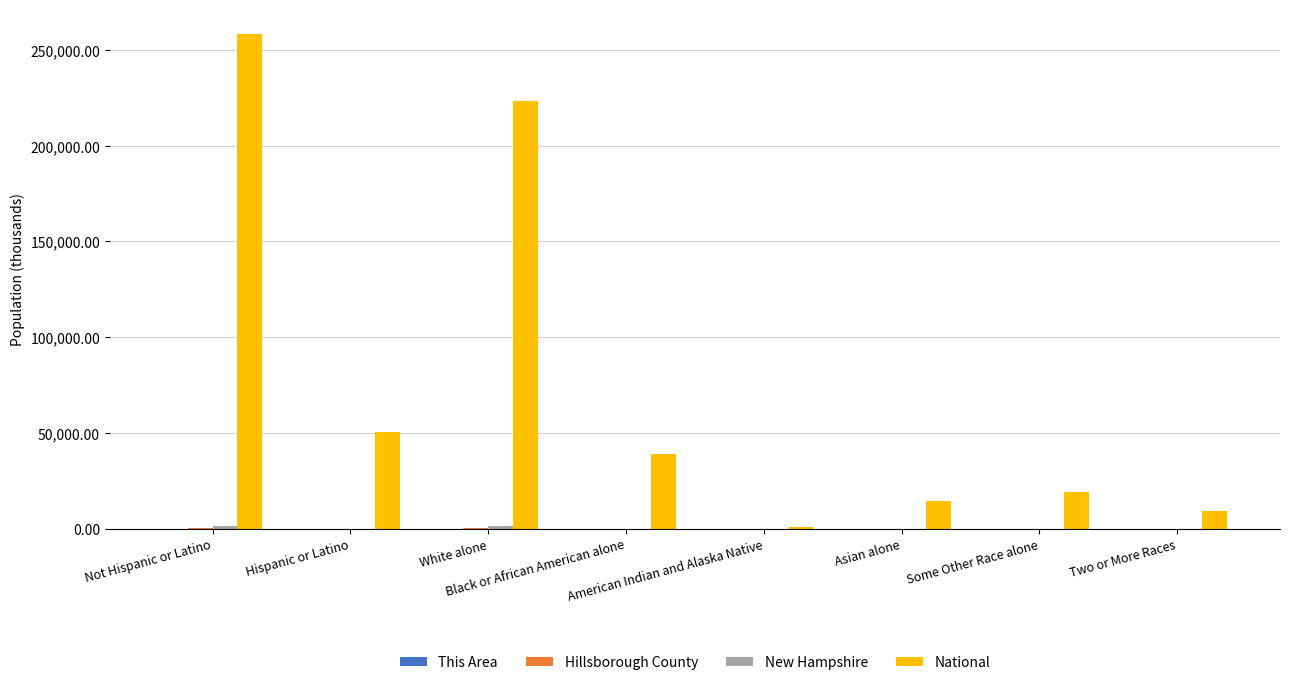

Which series has the largest total across all categories?

National